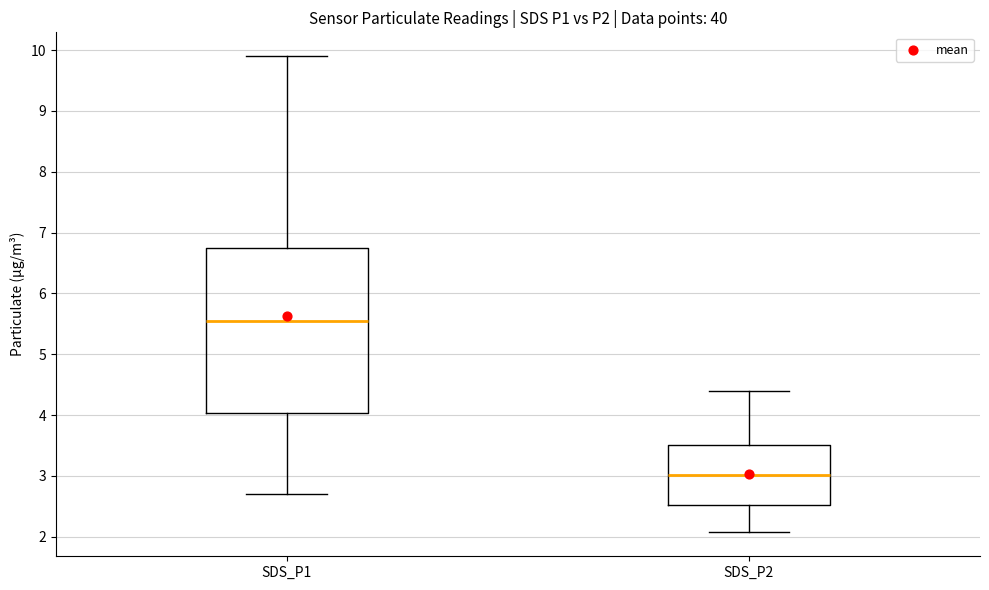

Where does the median line of the box for SDS_P1 sit on the y-axis? The values are not printed on the chart, so give them approximately, as read against the axis.

5.6